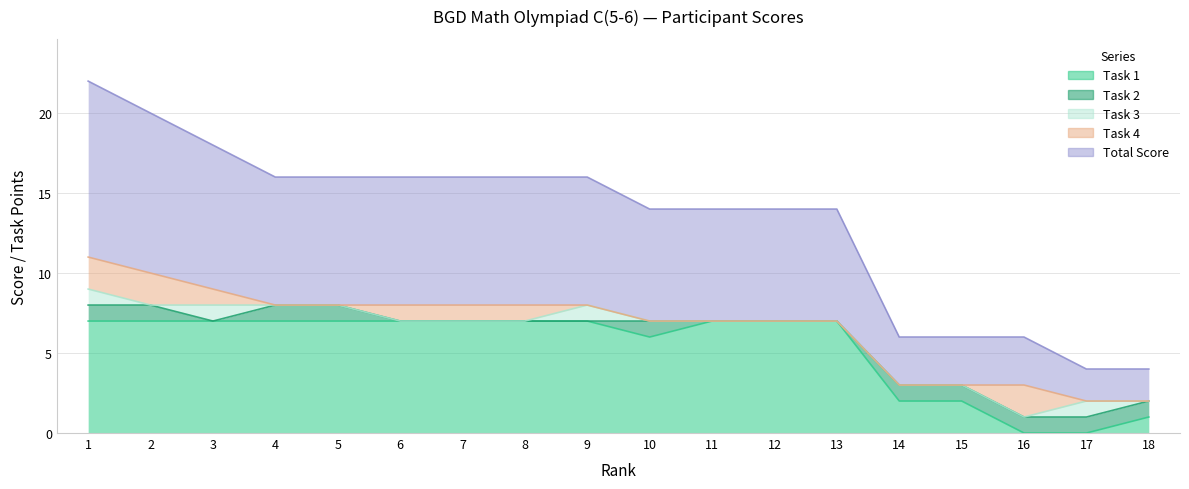

Which series has the largest total across all categories?

Total Score (col_9)